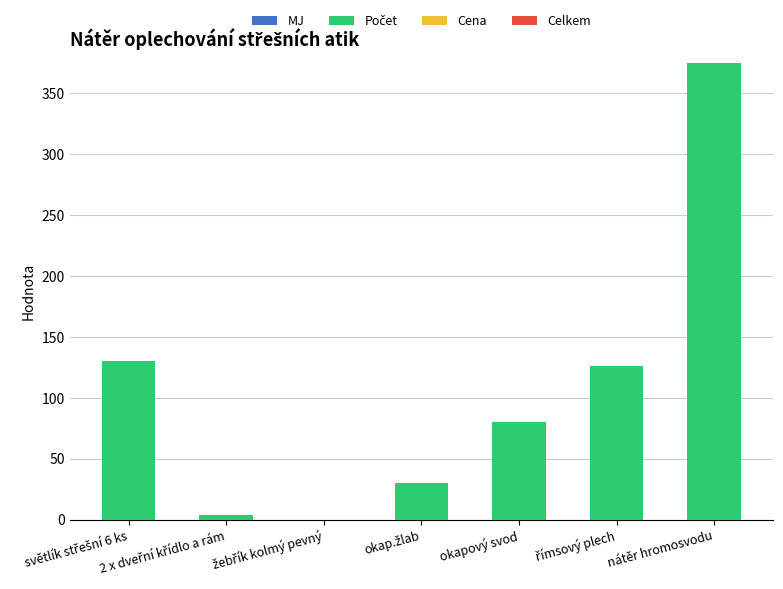

How many series are shown in this chart?

1